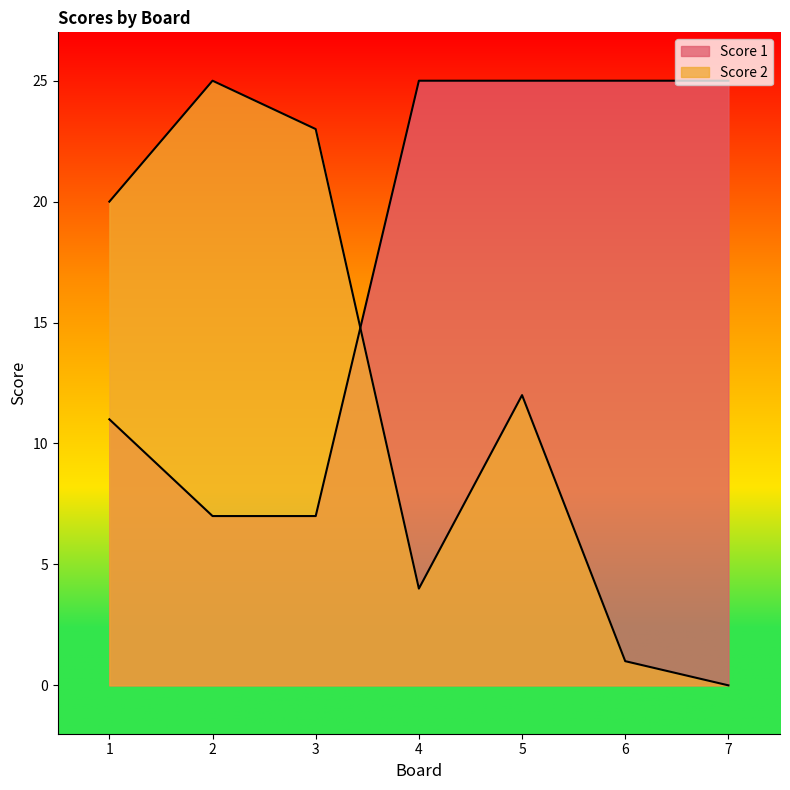

What is the average value of the Score 1 series?

18